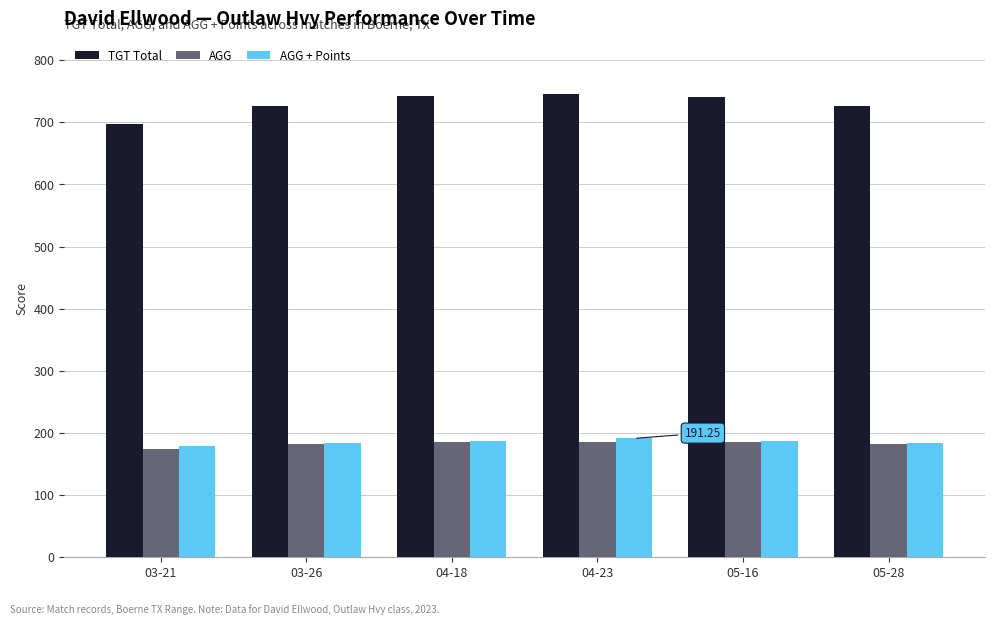

Which label corresponds to the smallest value in the chart?

03-21